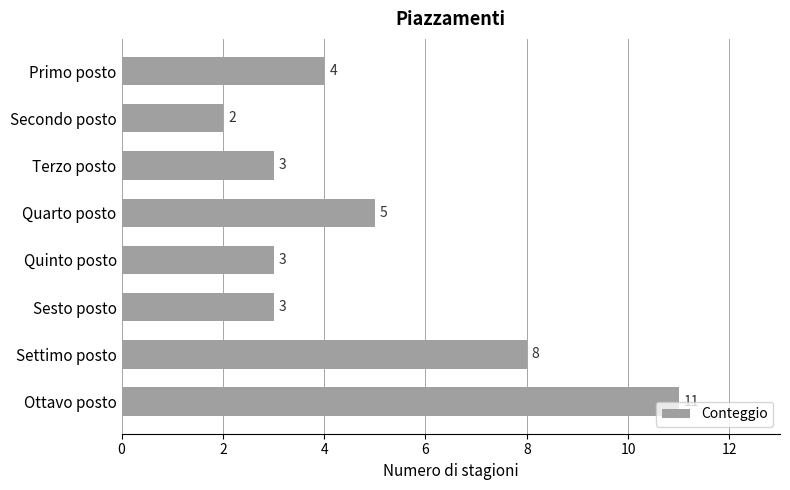

Which has a higher value, Secondo posto or Quarto posto?

Quarto posto